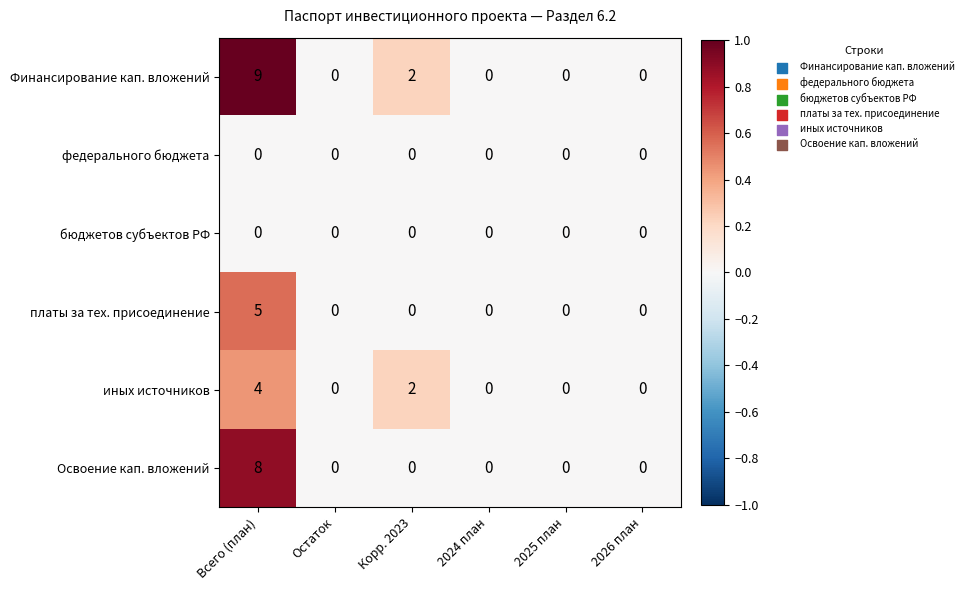

Between Всего (план) and Корр. 2023, which series saw the biggest shift?

Освоение кап. вложений